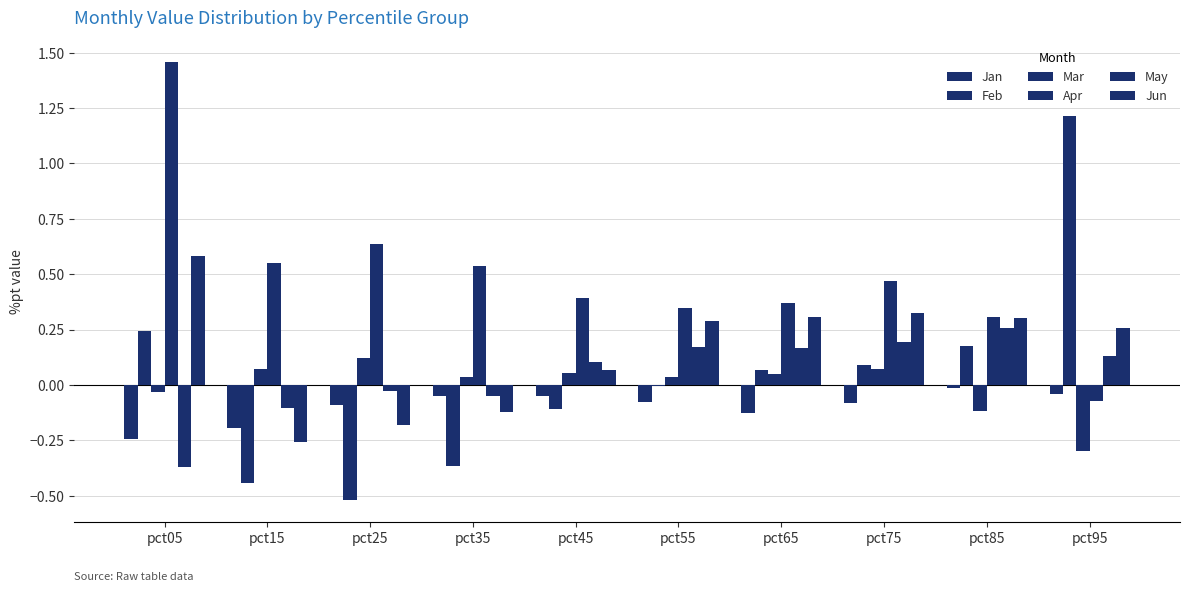

Which series has the largest total across all categories?

Apr